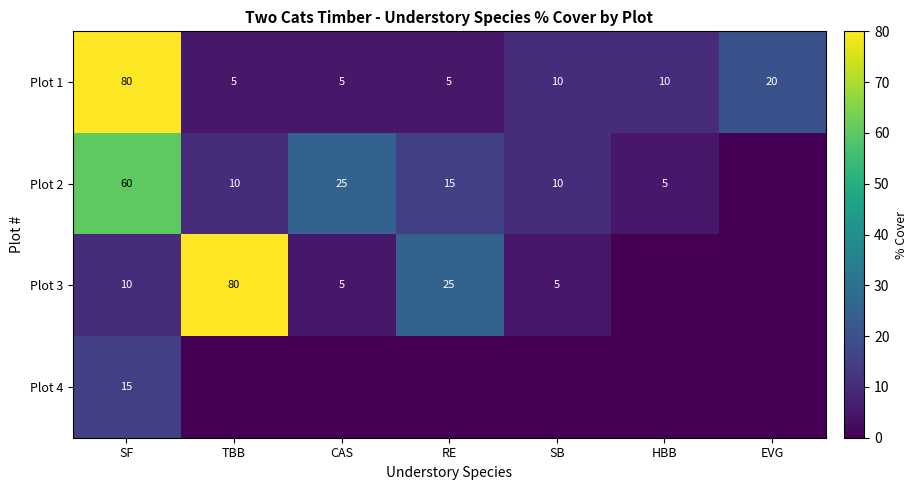

The Plot 4 series shows 9 at SF. True or false?

False